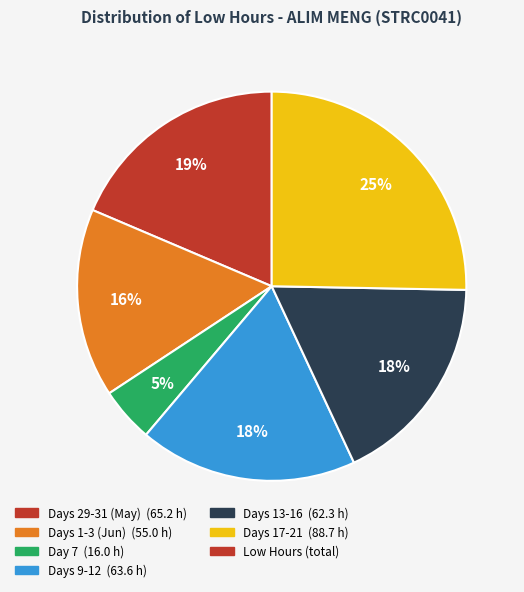

Is there any slice that represents more than half of the pie?

No